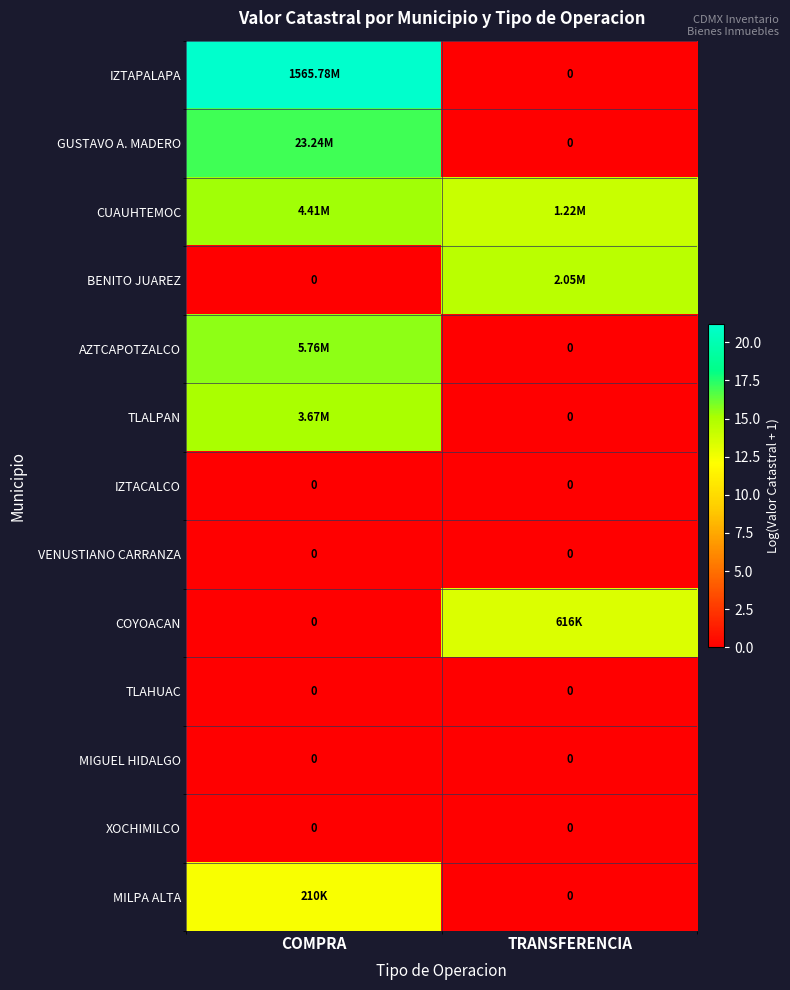

What is the average value of the COYOACAN series?

6.7